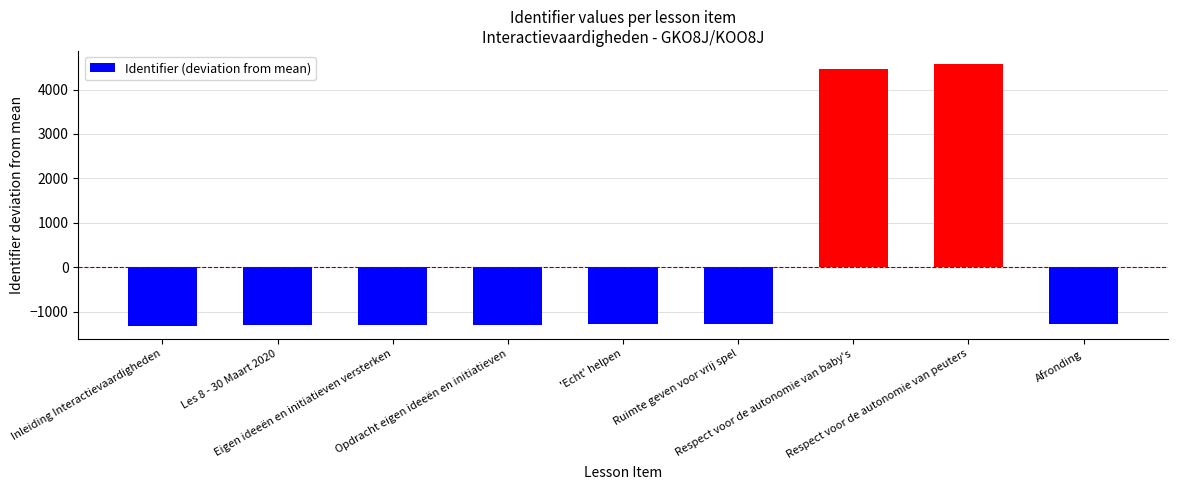

What is the label of the 7th bar from the right?

Eigen ideeën en initiatieven versterken